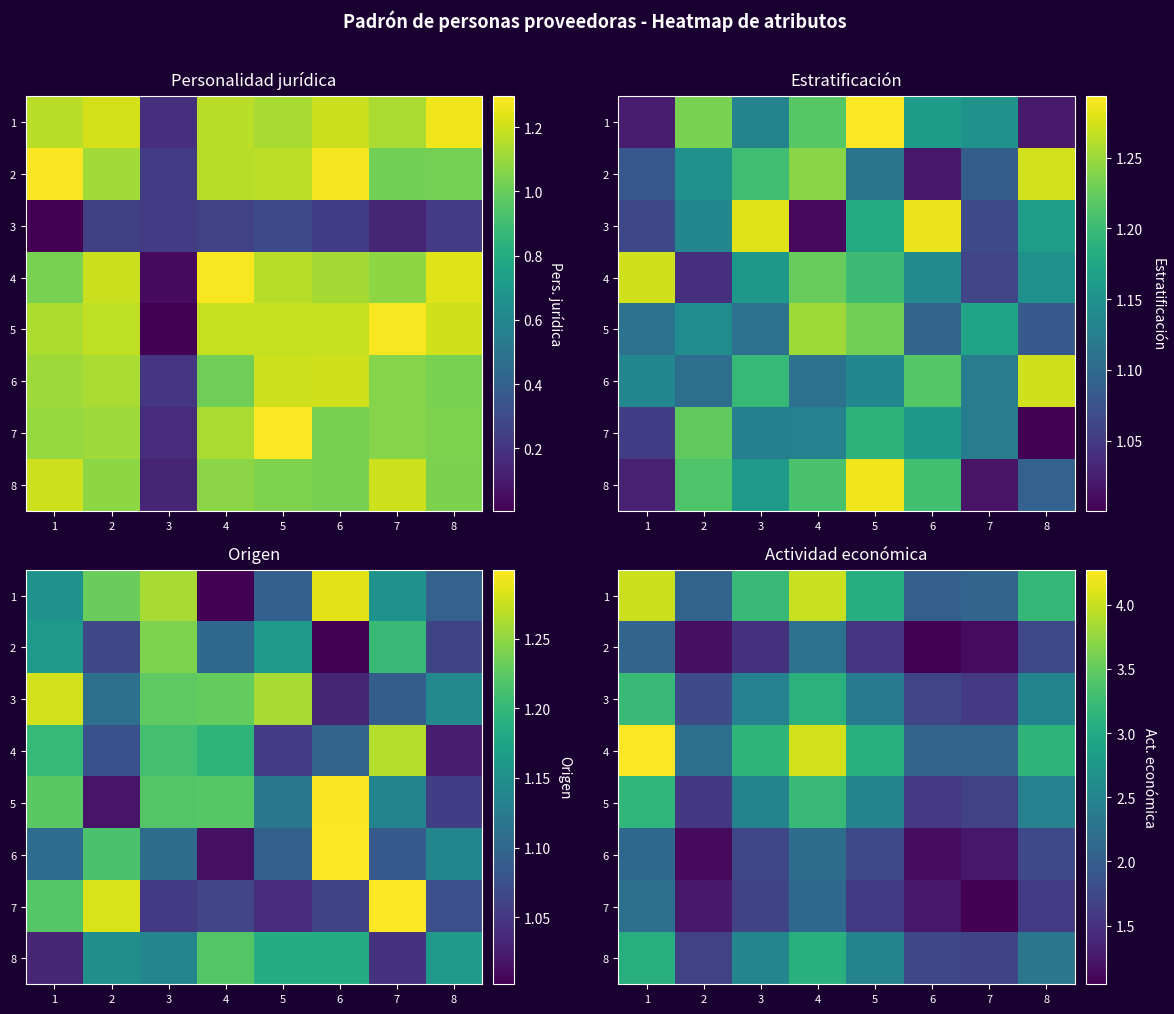

True or false: row_2 has a value of 3.9 at 5.

False